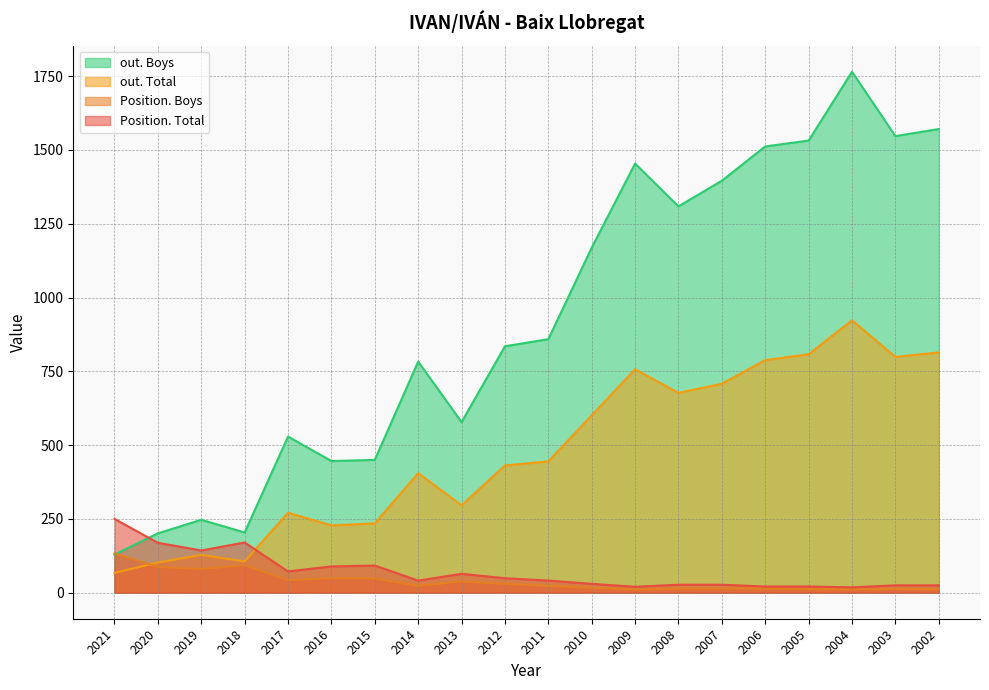

At how many categories does at least one series exceed 374?

16